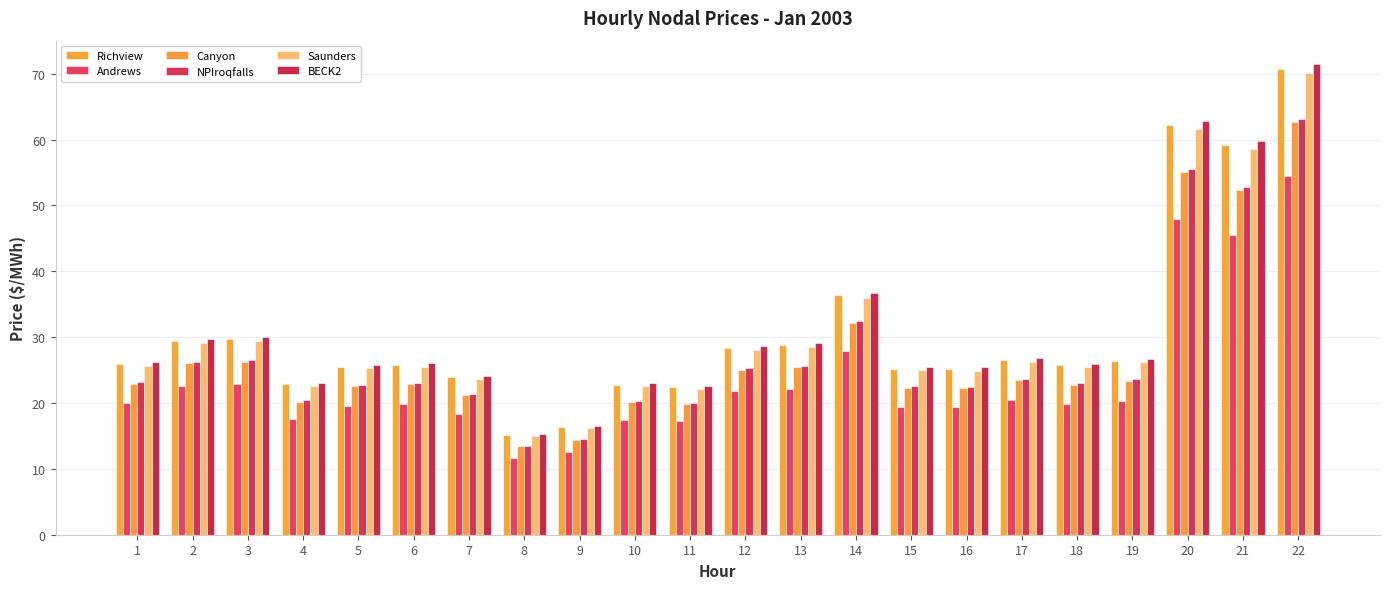

Is the value of NPIroqfalls at 10 greater than the value of Andrews at 1?

Yes